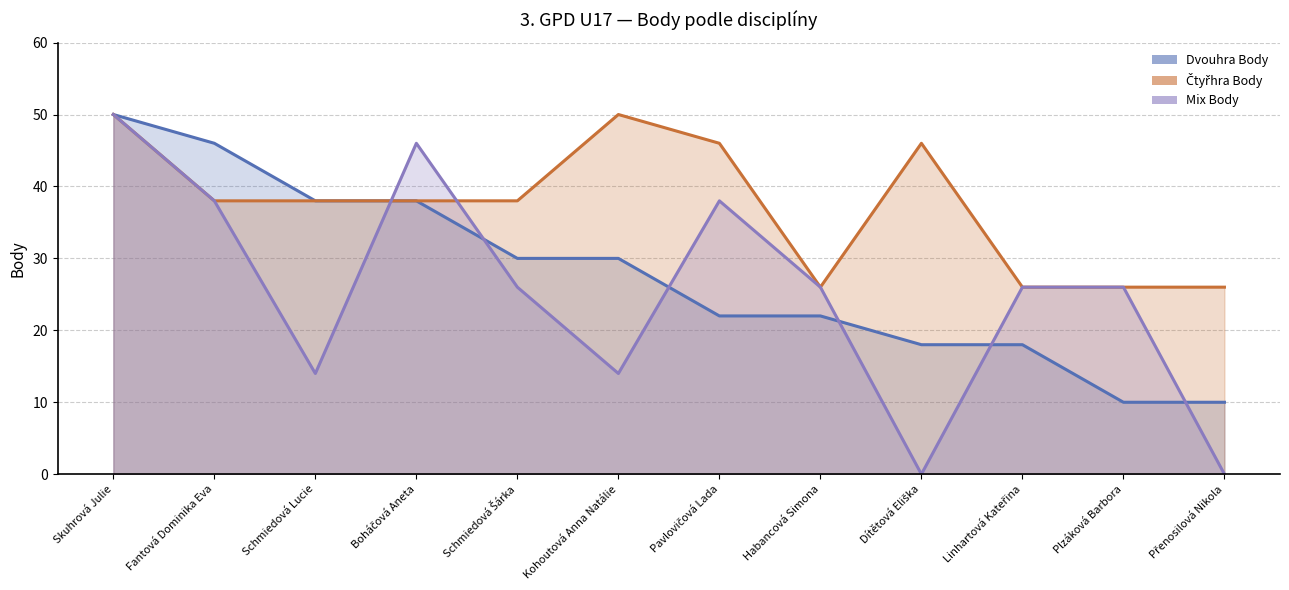

Is it true that Dvouhra Body equals 3 at Přenosilová Nikola?

False